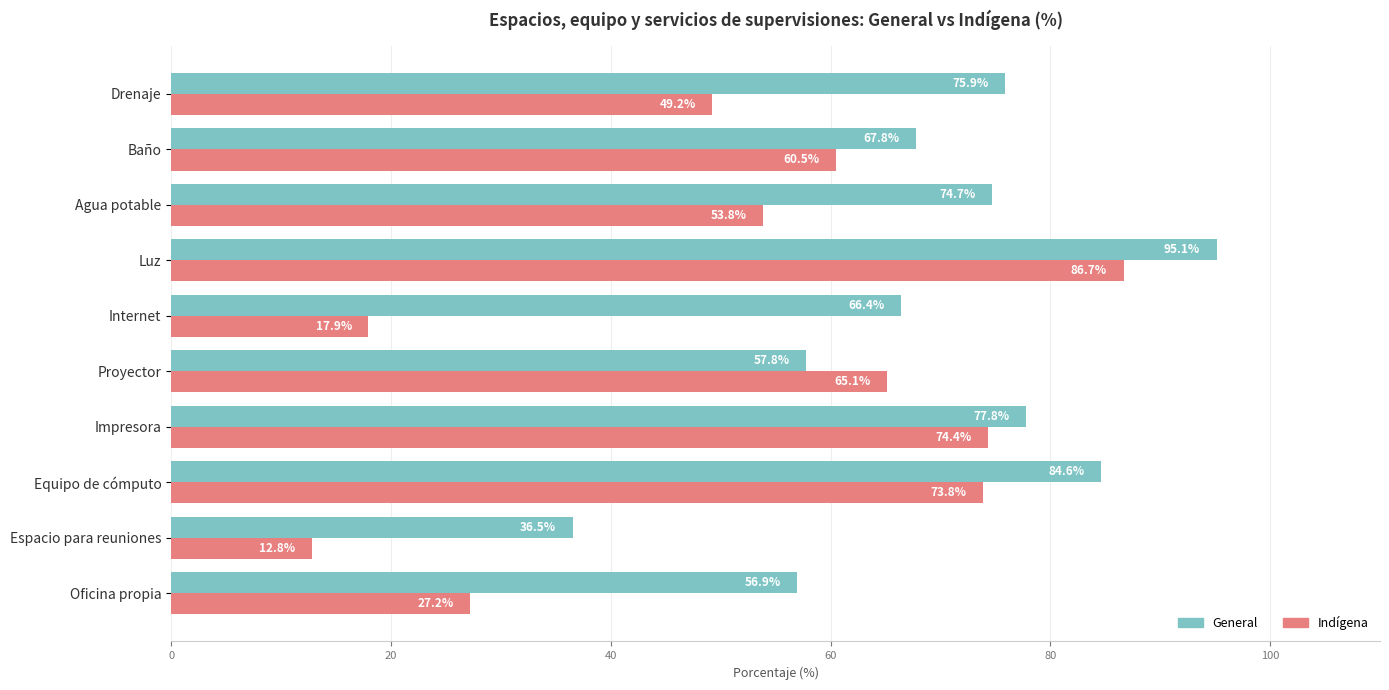

Which series has the largest total across all categories?

General